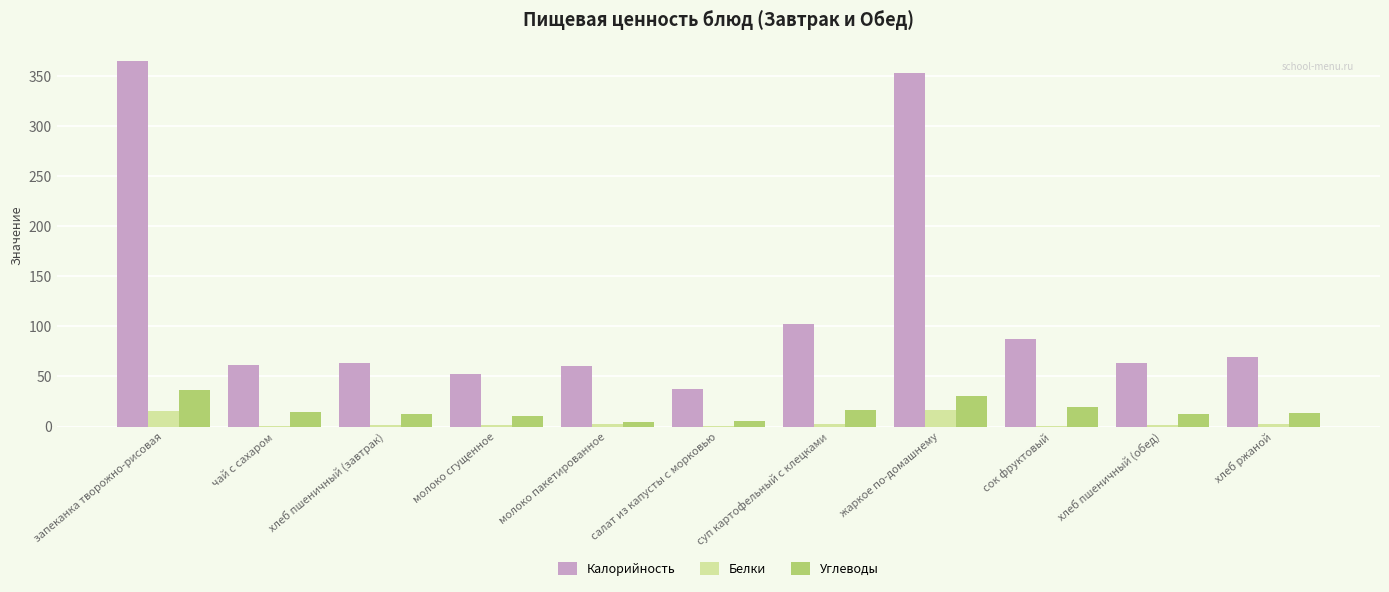

Read the Калорийность value at суп картофельный с клецками.

102.3